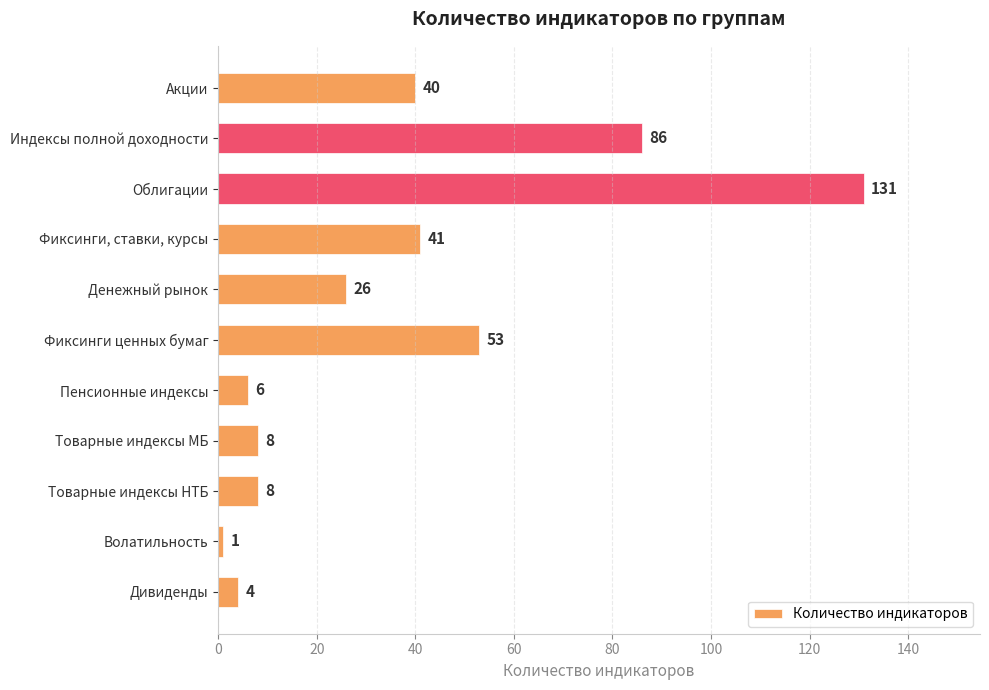

Reading top to bottom, what are all the values shown in this chart?

Акции=40	Индексы полной доходности=86	Облигации=131	Фиксинги, ставки, курсы=41	Денежный рынок=26	Фиксинги ценных бумаг=53	Пенсионные индексы=6	Товарные индексы МБ=8	Товарные индексы НТБ=8	Волатильность=1	Дивиденды=4